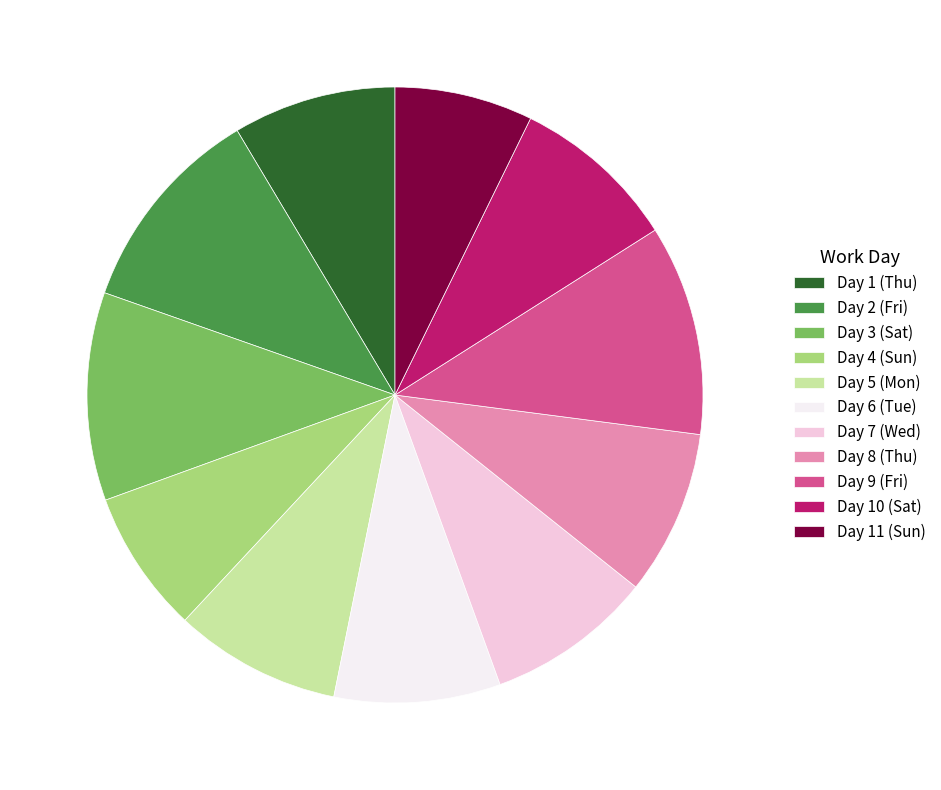

Approximately how many times larger is the value at Day 3 (Sat) compared to Day 8 (Thu)?

1.3